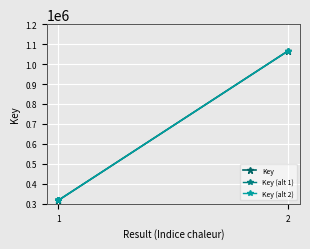

Is it true that Key (alt 2) equals 317617.4 at 1?

True